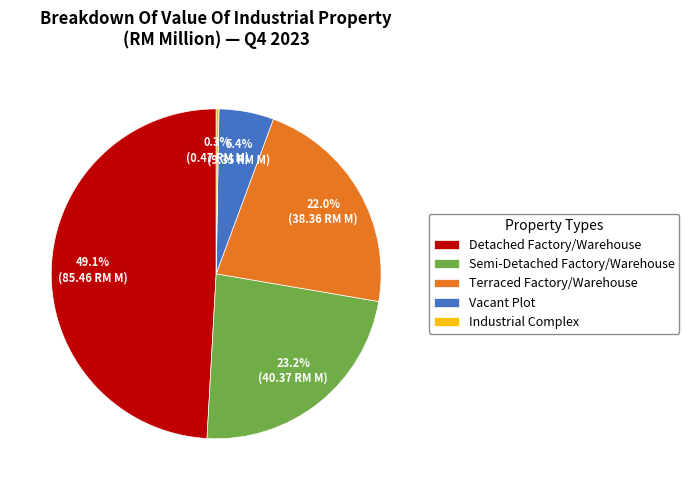

Is there a majority slice in this chart?

No